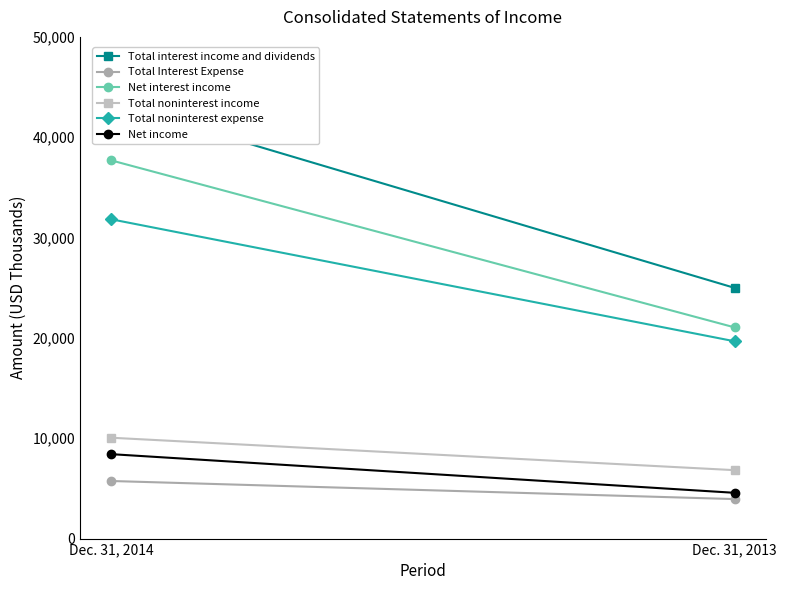

Between Dec. 31, 2014 and Dec. 31, 2013, which series saw the biggest shift?

Total interest income and dividends